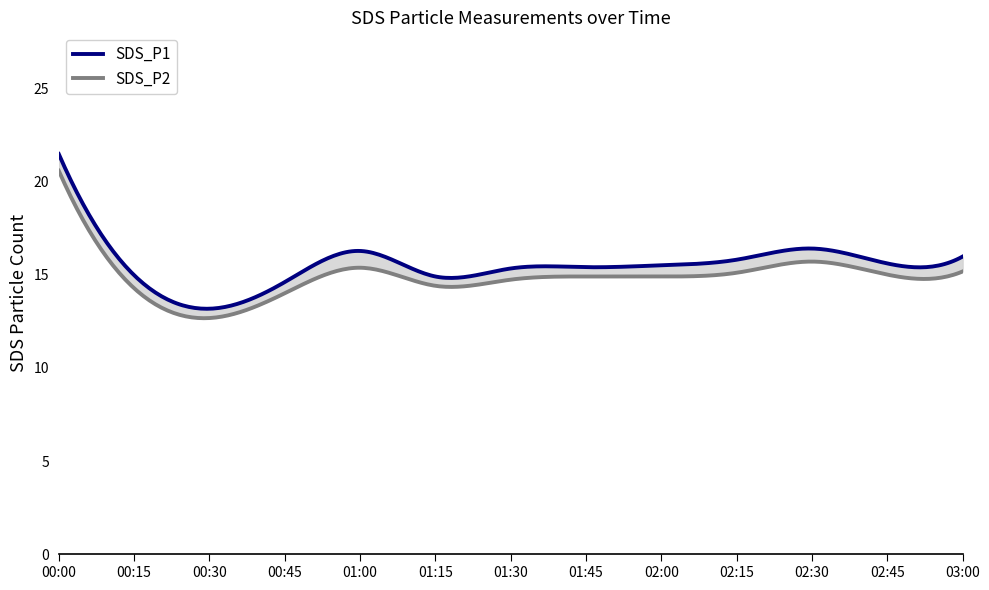

Does the chart display data point markers on the line(s)?

No